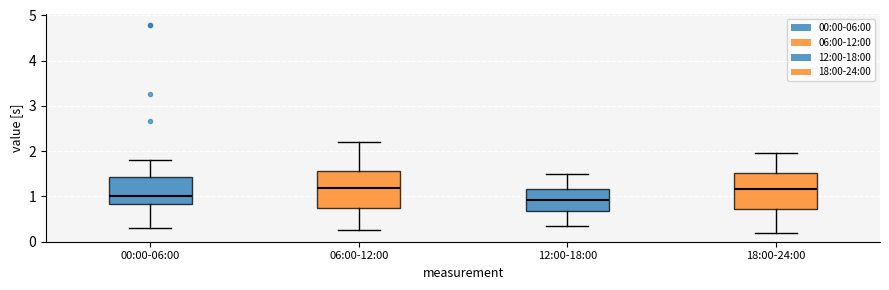

Where does the lower whisker of the box for 12:00-18:00 end on the y-axis? The values are not printed on the chart, so give them approximately, as read against the axis.

0.4